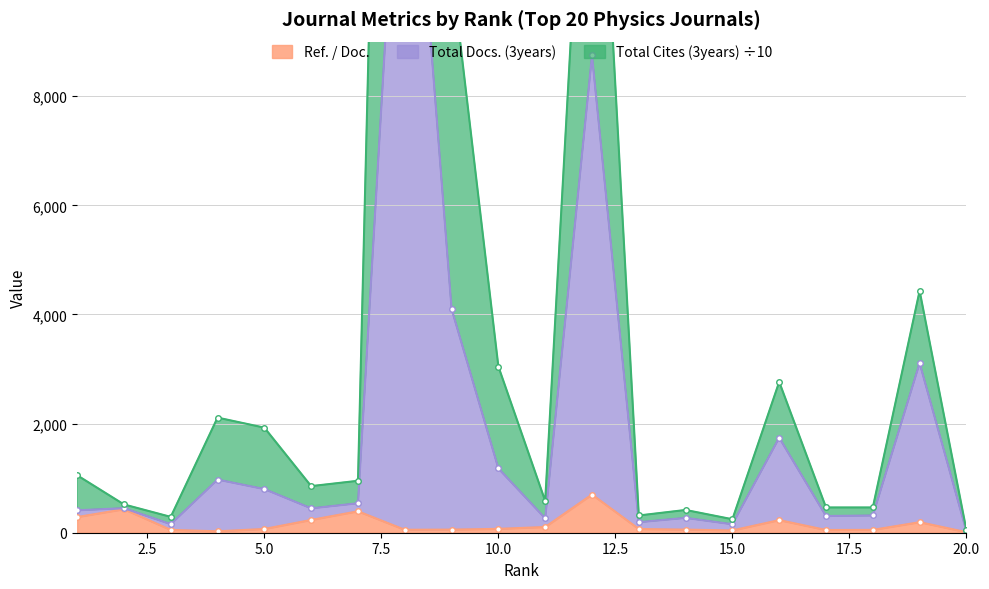

What is the sum of the Total Cites (3years) values at 4 and 10?

5155.6